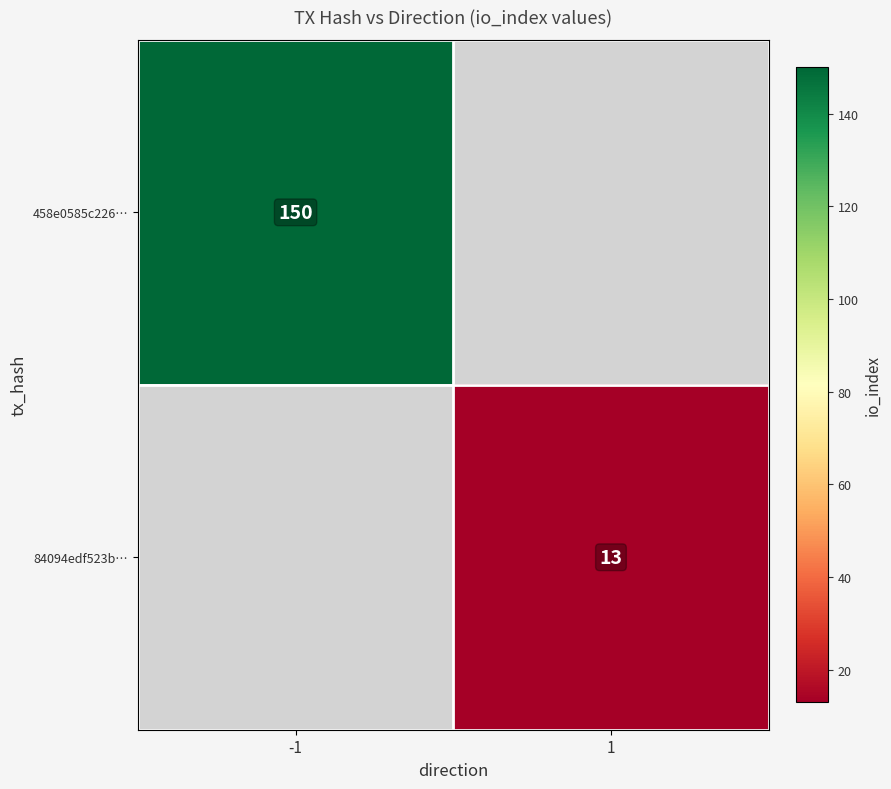

True or false: 458e0585c226… has a value of 150 at -1.

True